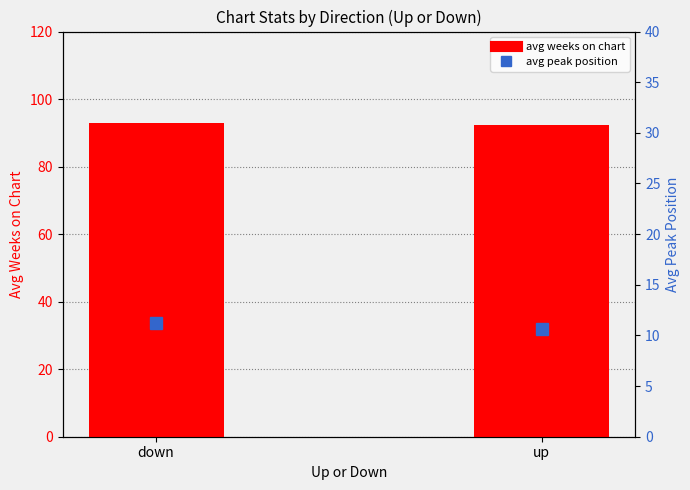

What are all the series names shown in the legend?

avg weeks on chart, avg peak position